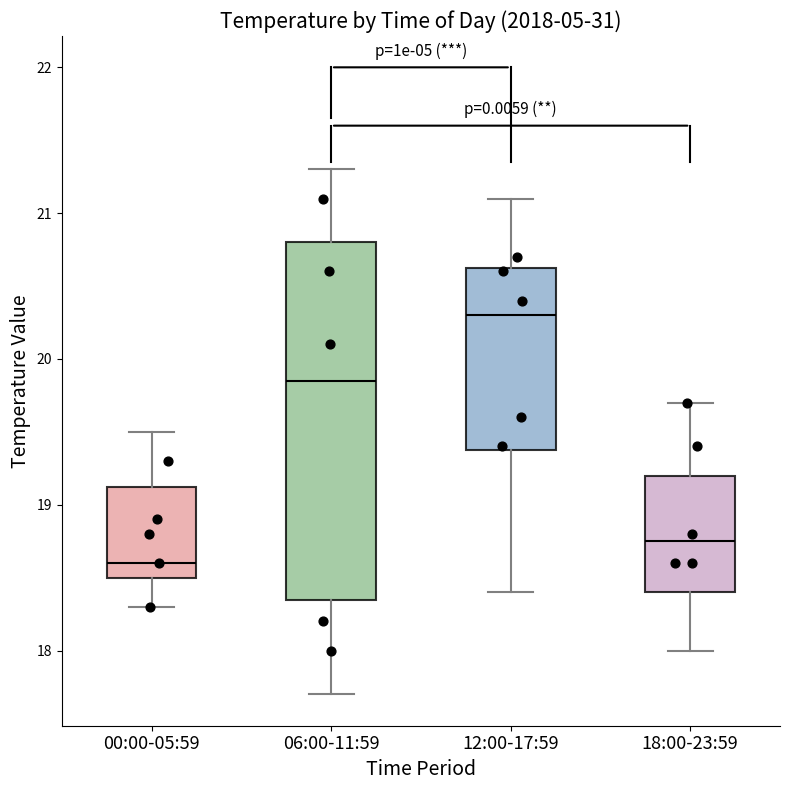

Which box has the lowest median line?

00:00-05:59